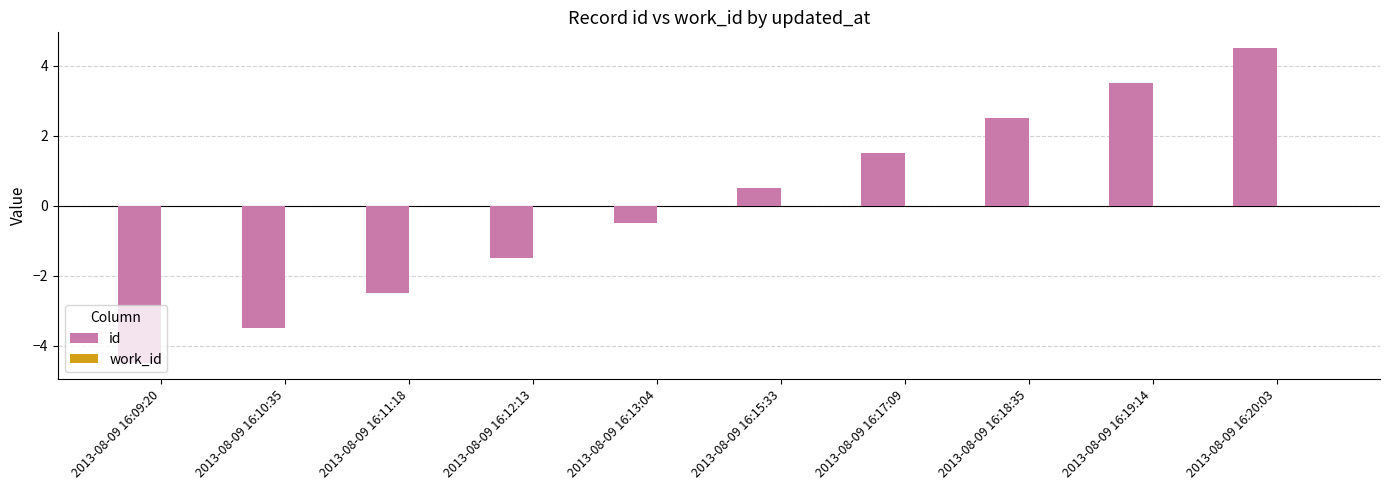

Is it true that the value at 2013-08-09 16:09:20 is -4.5?

True